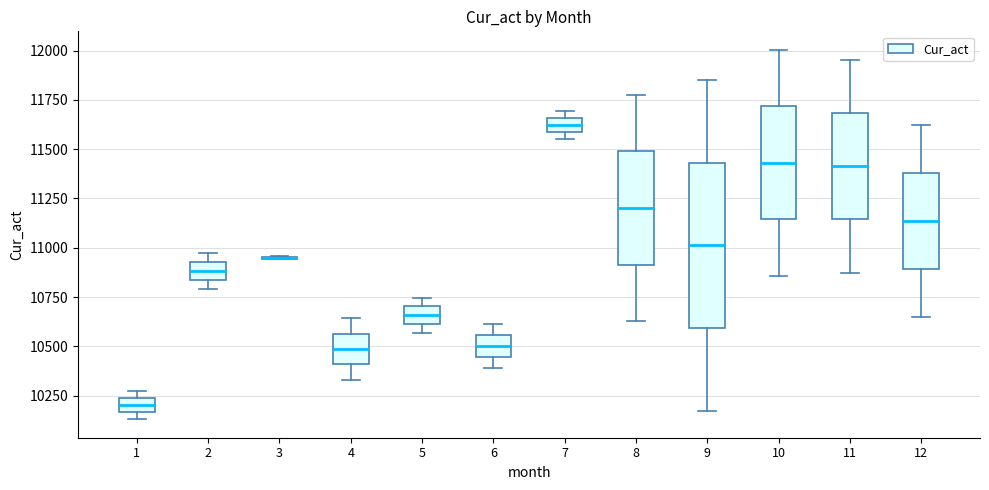

Where is the upper edge of the box at x = 4 on the y-axis? The values are not printed on the chart, so give them approximately, as read against the axis.

10550